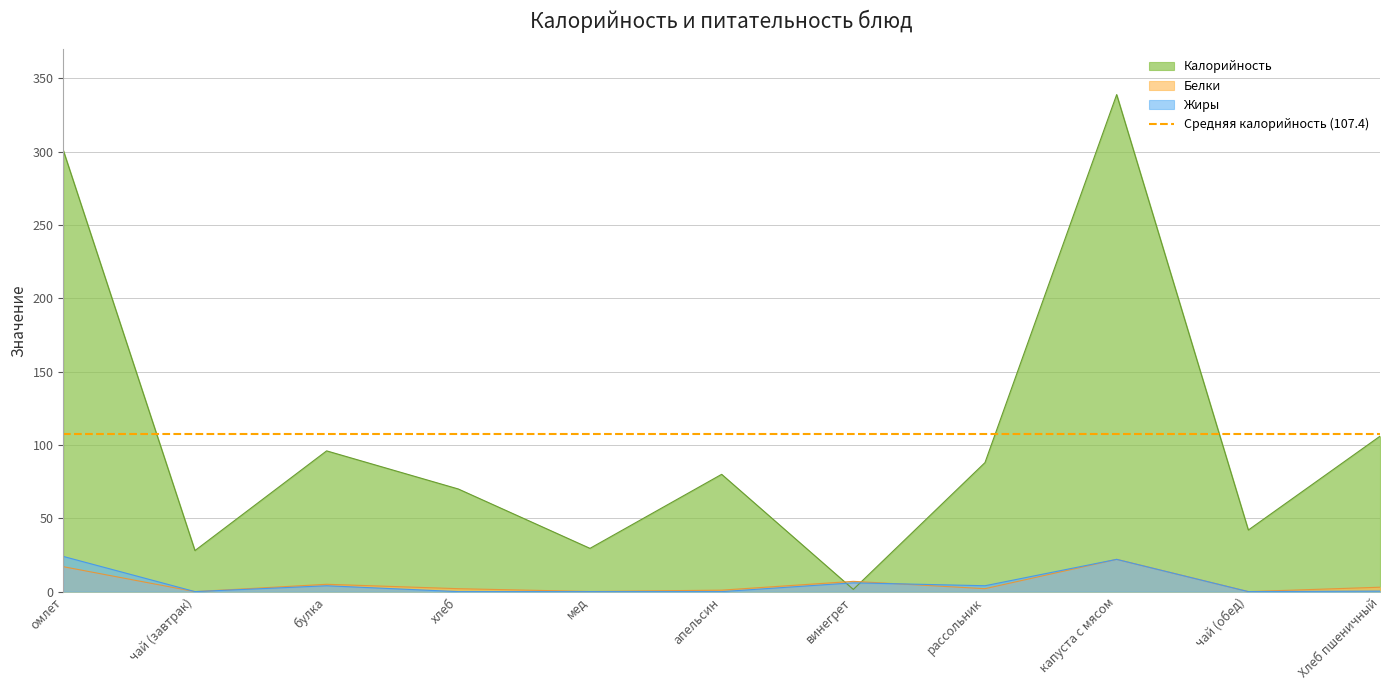

The value of Белки at Хлеб пшеничный is 1.7. True or false?

False